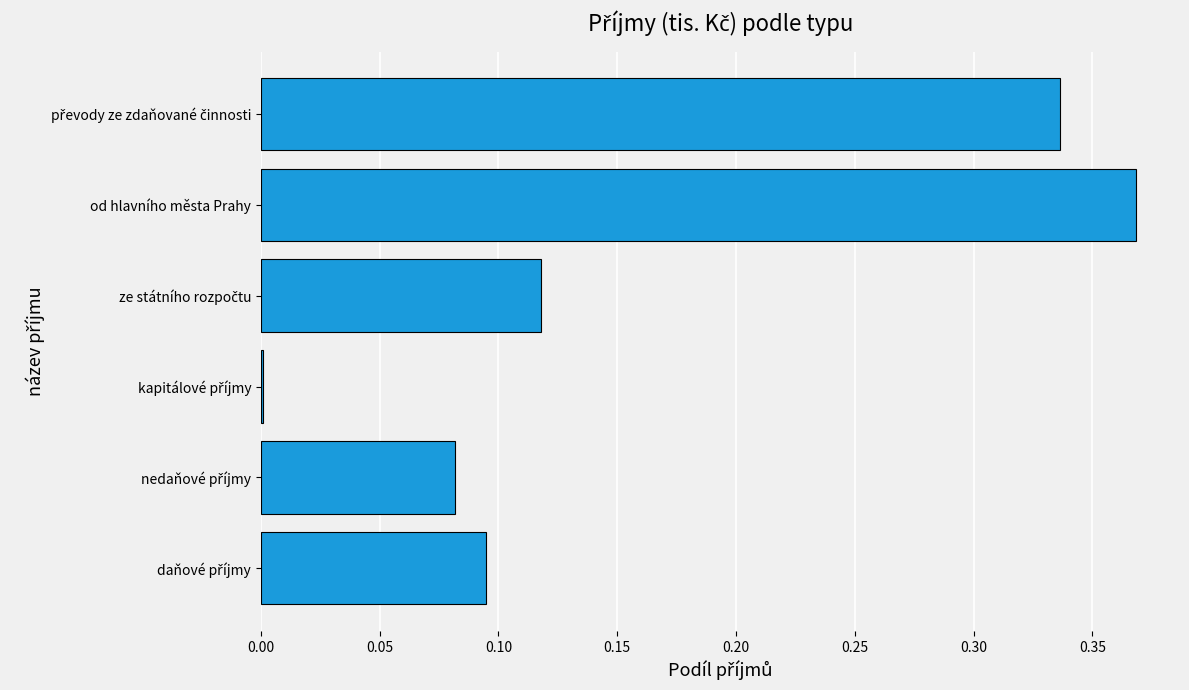

Are the bars horizontal?

Yes